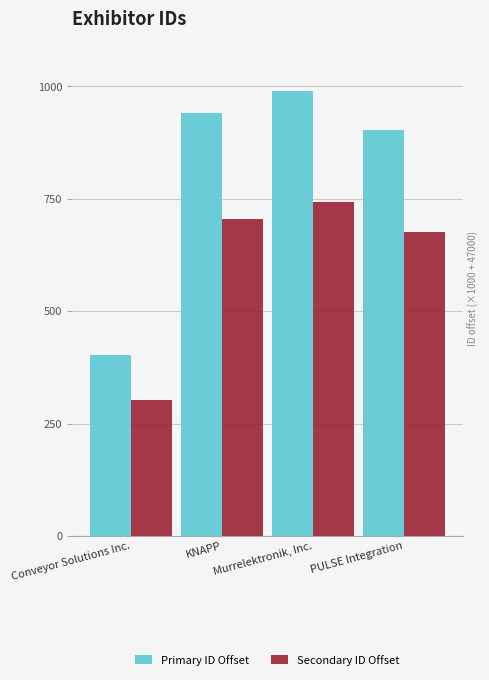

Rank the series at PULSE Integration from lowest to highest value.

Secondary ID Offset, Primary ID Offset